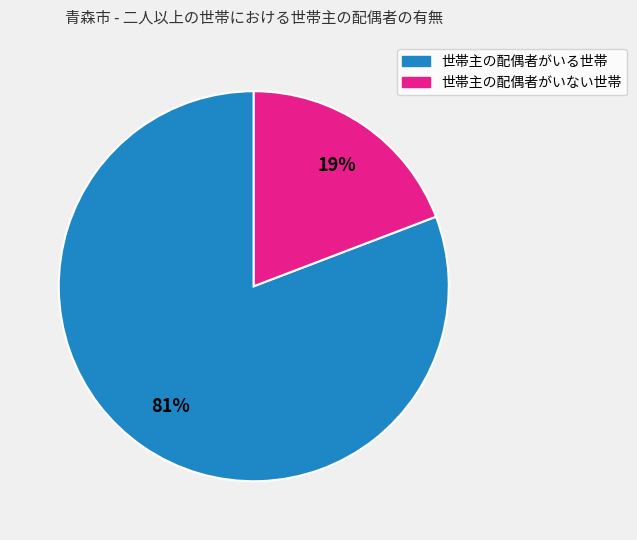

To the nearest percent, what percentage of the pie is 世帯主の配偶者がいない世帯?

19%